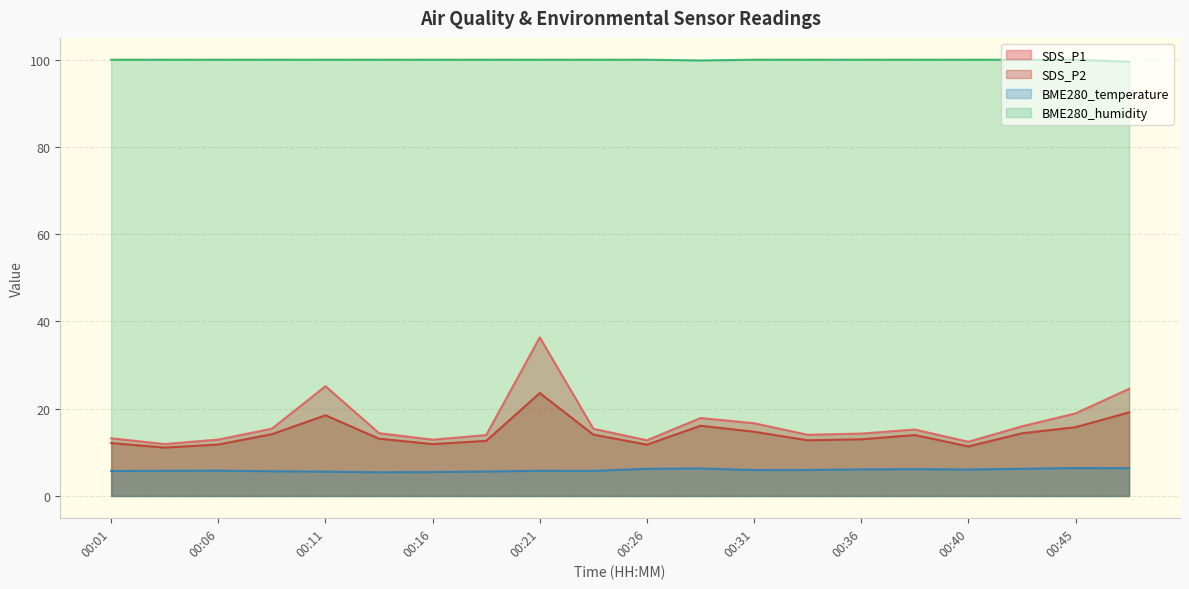

How many series are shown in this chart?

4